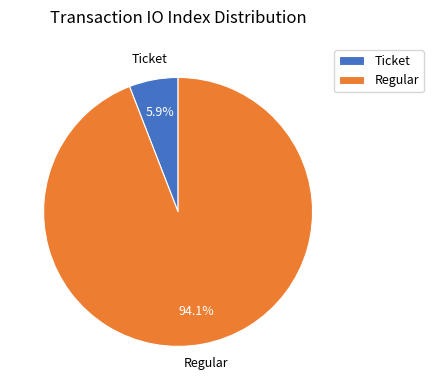

What is the largest slice in the pie chart?

Regular